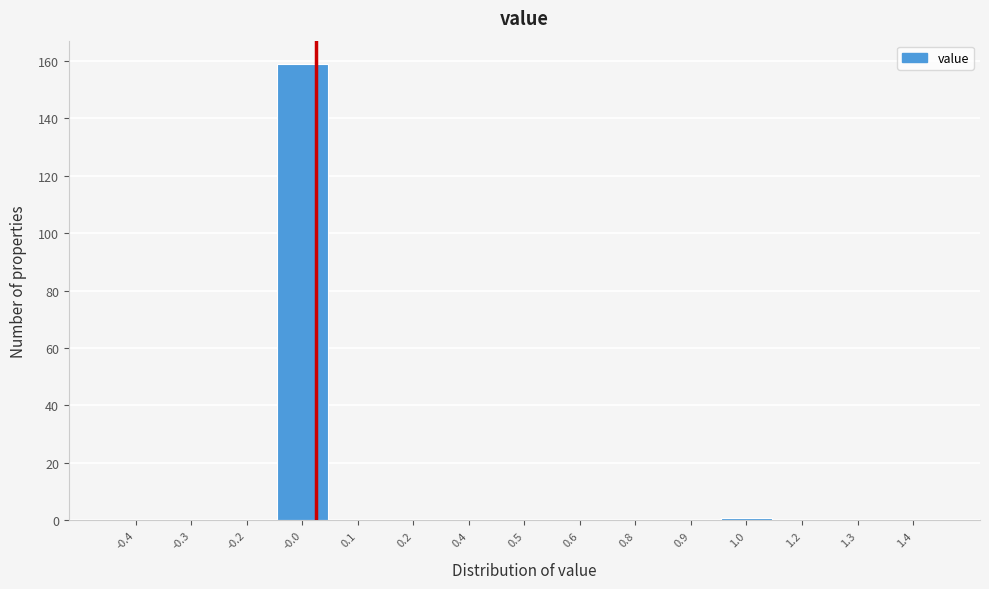

Reading left to right, transcribe all the data shown in this chart.

-0.4=0	-0.3=0	-0.2=0	-0.0=159	0.1=0	0.2=0	0.4=0	0.5=0	0.6=0	0.8=0	0.9=0	1.0=1	1.2=0	1.3=0	1.4=0